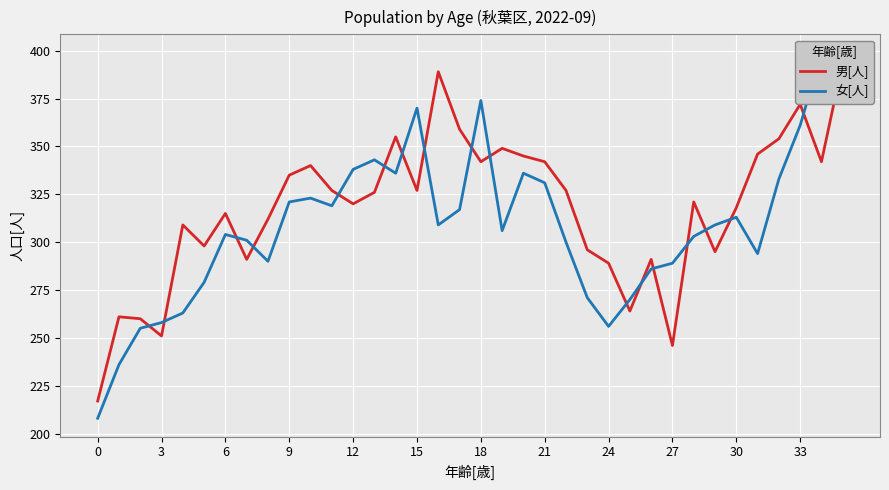

At which label does 男[人] reach its peak?

35